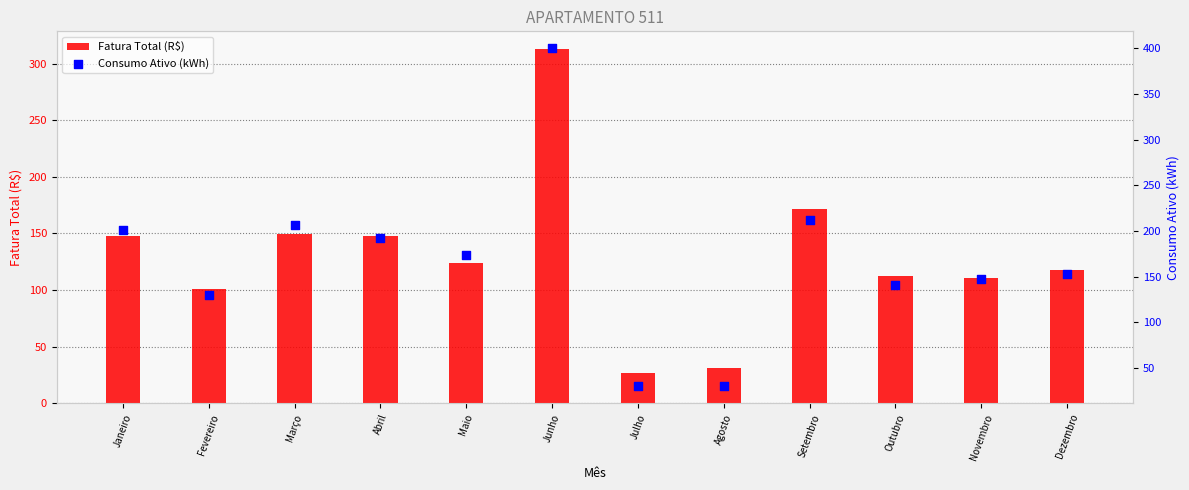

Which series has the largest Y range (max minus min)?

Consumo Ativo (kWh)